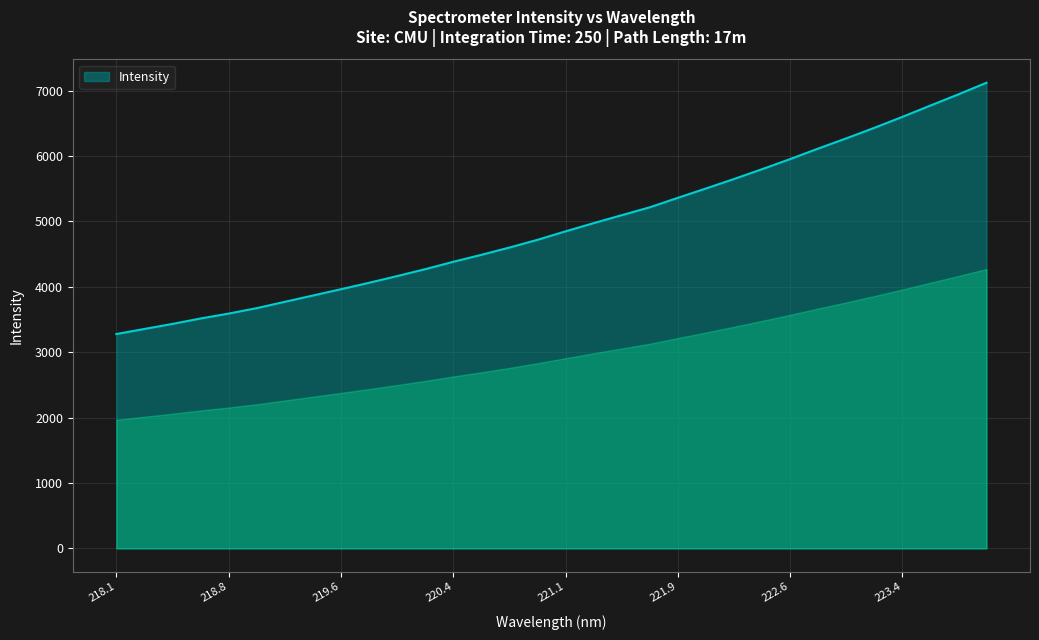

What is the difference between the maximum and minimum values?

3842.3